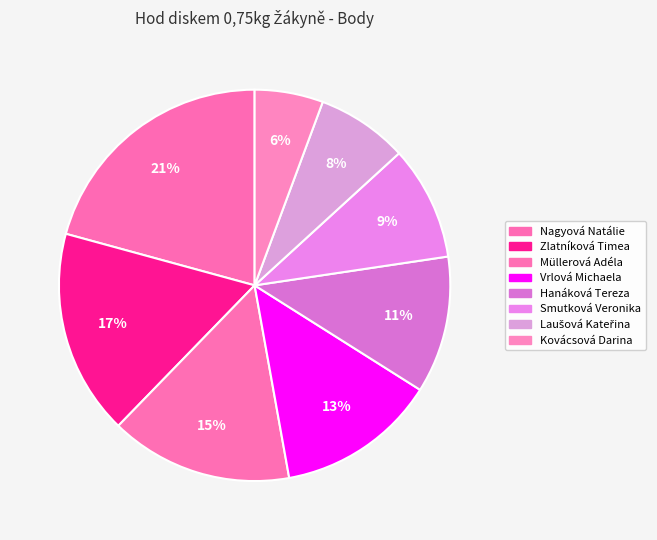

Between Hanáková Tereza and Zlatníková Timea, which is larger?

Zlatníková Timea